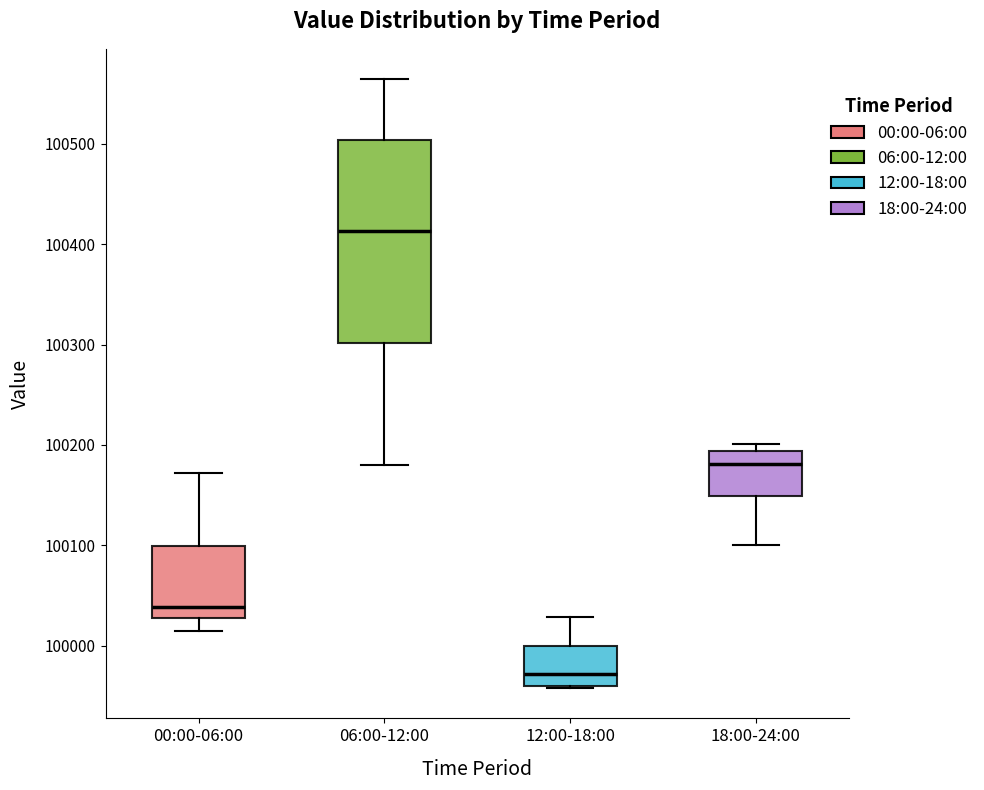

Which box's median line is the highest?

06:00-12:00